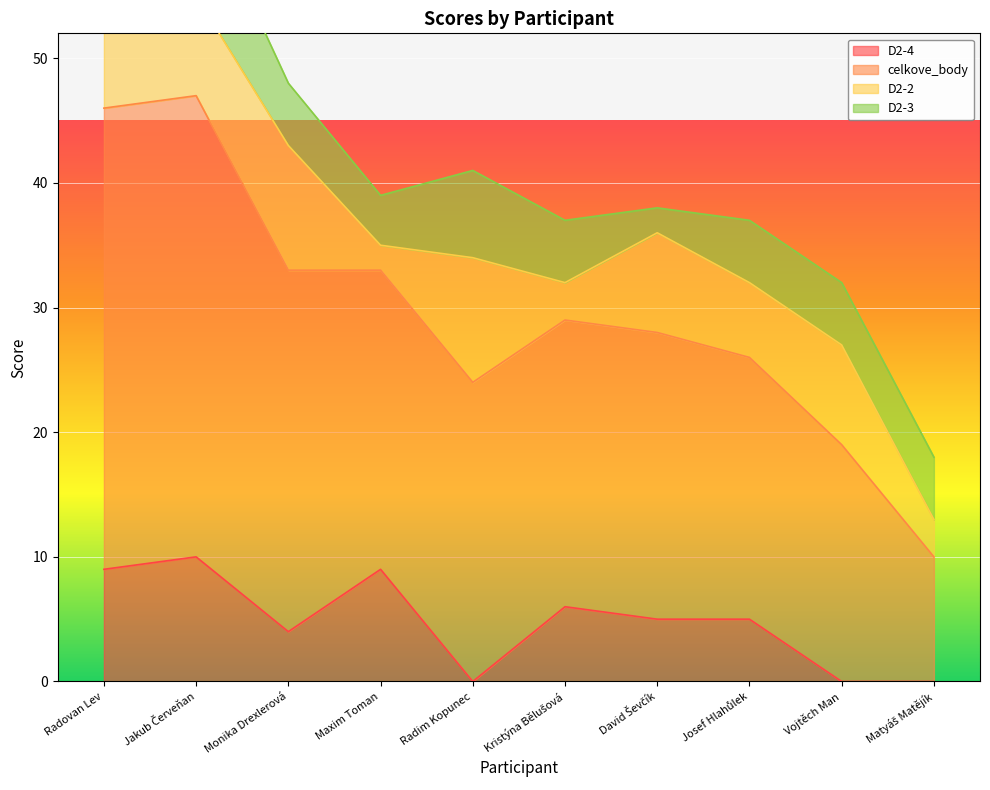

What is the sum of all D2-4 values?

48